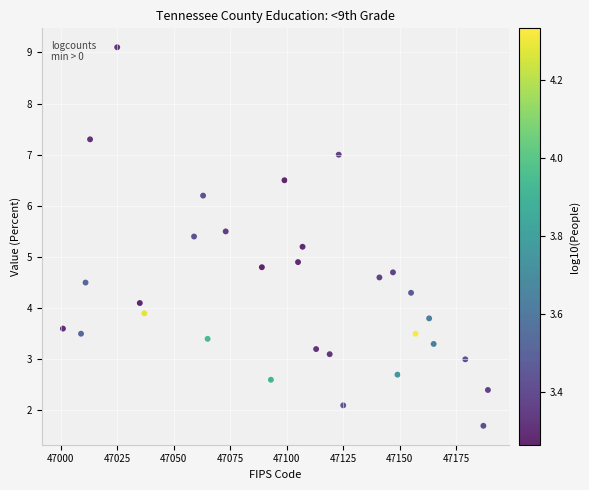

What is the range of Y values (max minus min)?

7.4